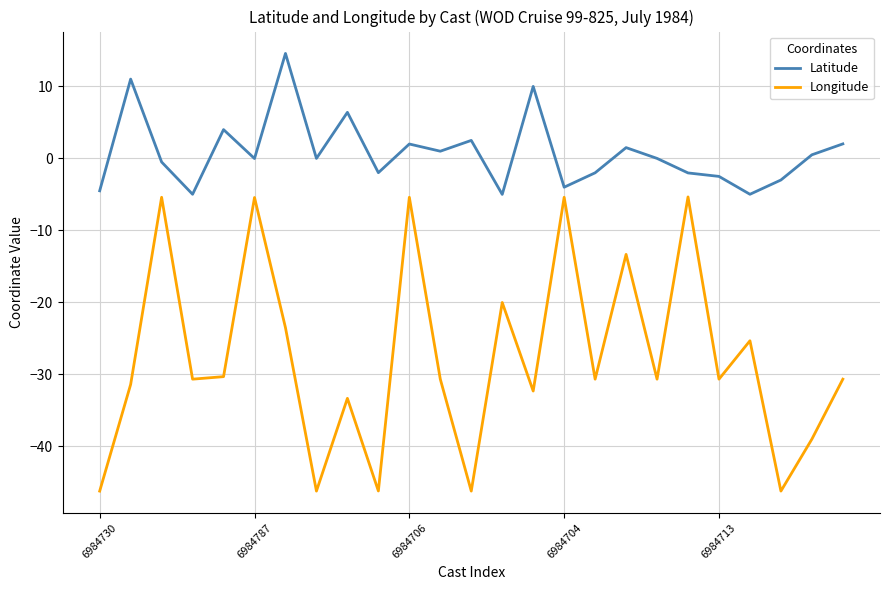

What is the maximum value shown in the chart?

14.6